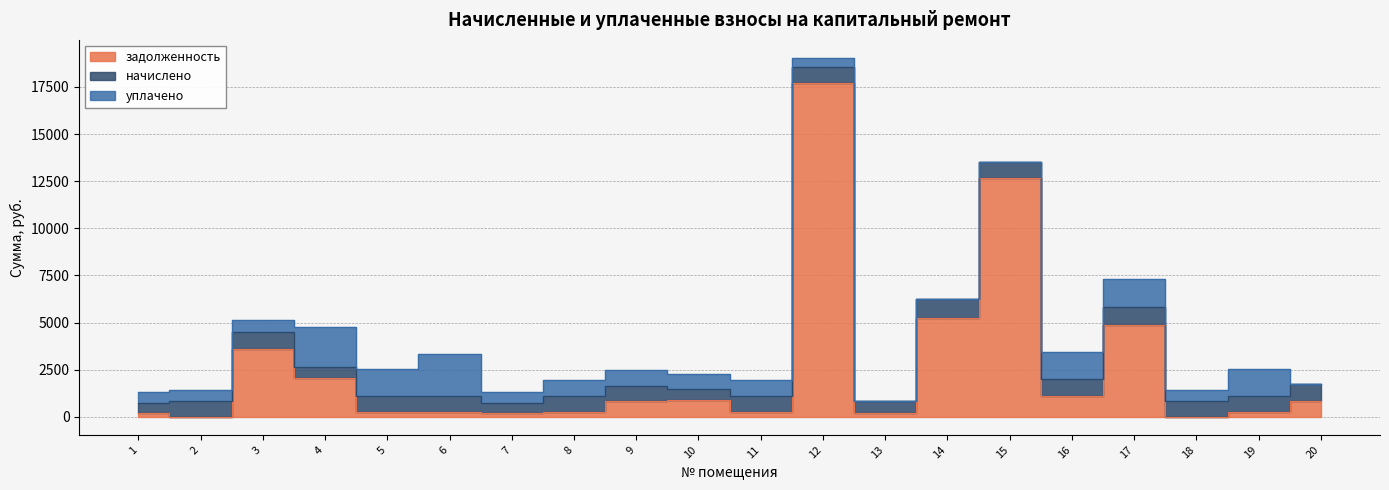

Is it true that задолженность equals 278.9 at 5?

True